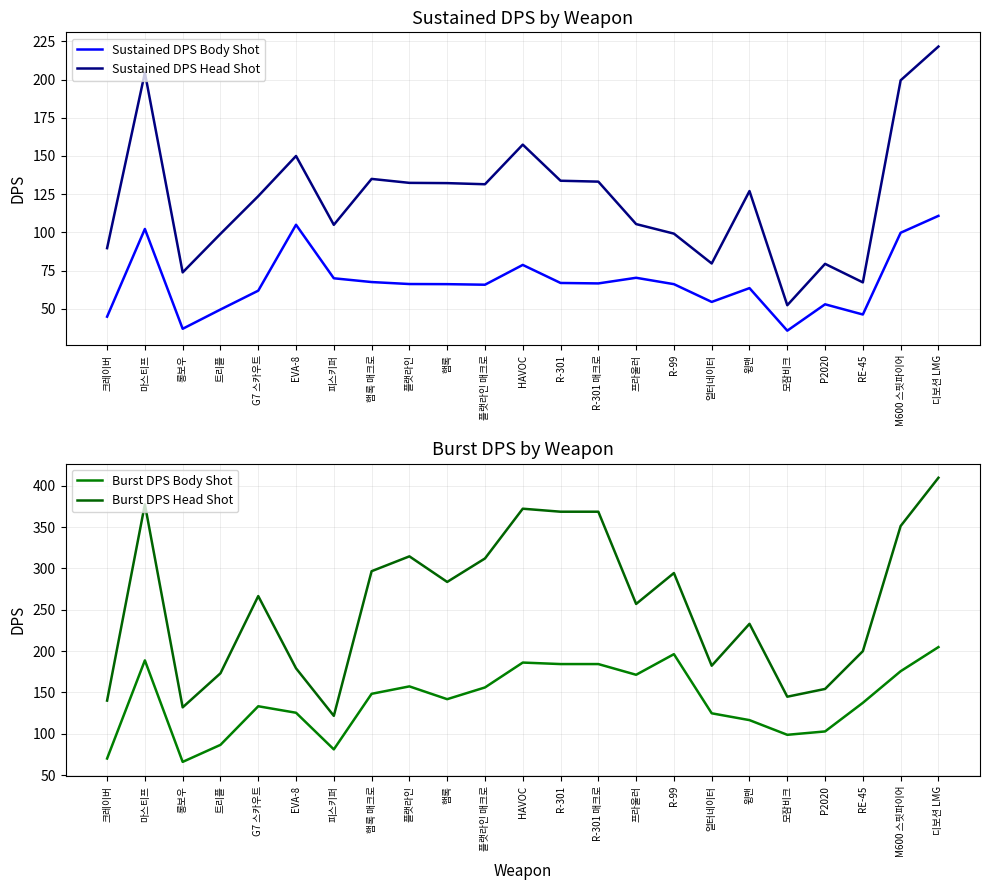

What is the approximate value of Sustained DPS Head Shot at 마스티프?

204.5